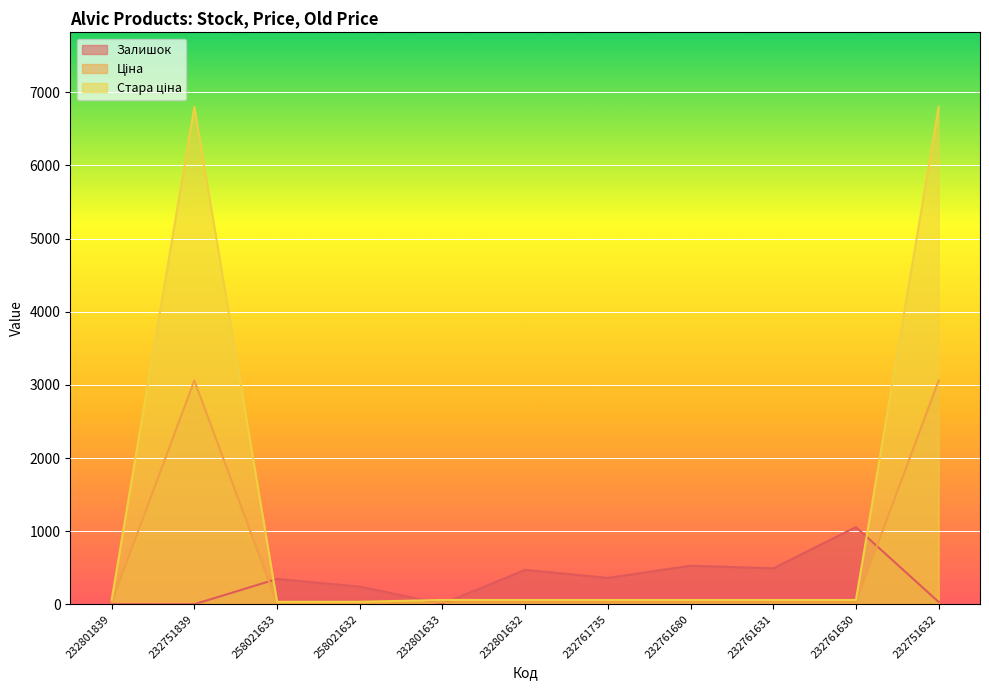

Does the chart display data point markers on the line(s)?

No